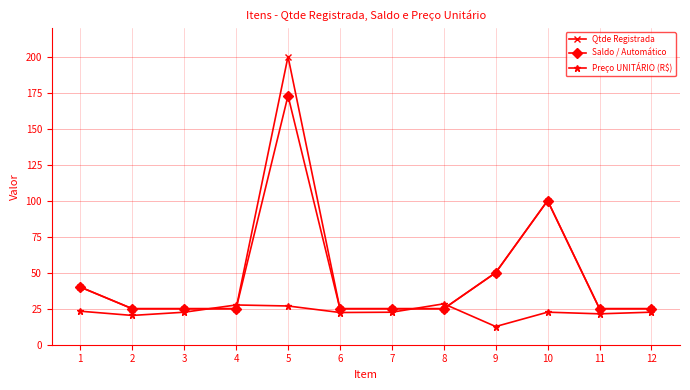

What is the spread (max minus min) of values at 6?

2.6